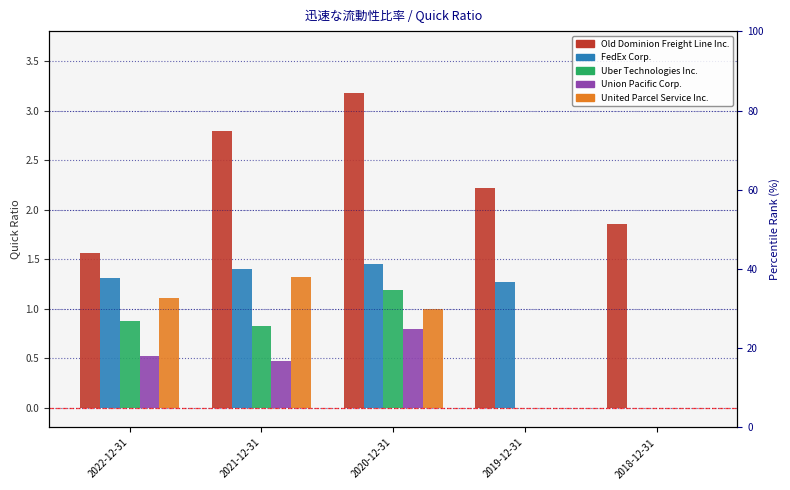

What is the label of the 4th bar from the left?

2019-12-31